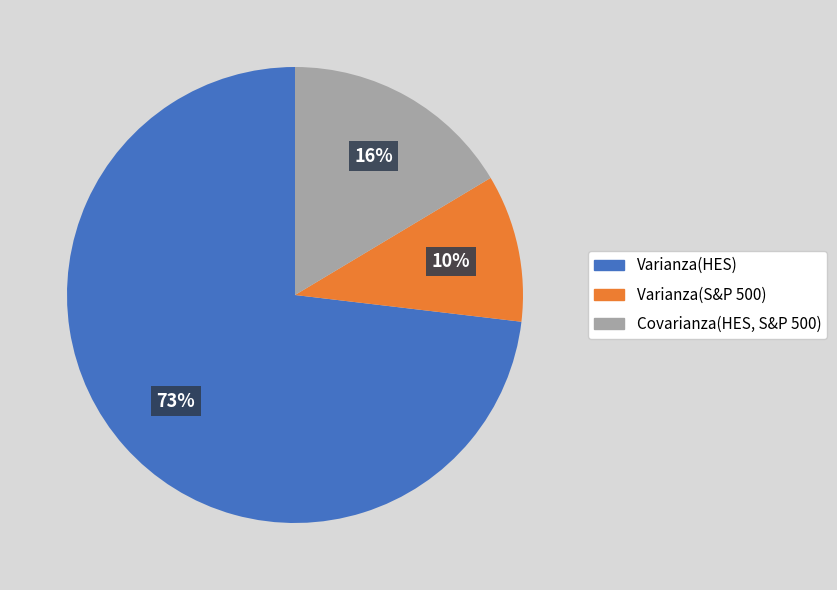

Is there a majority slice in this chart?

Yes